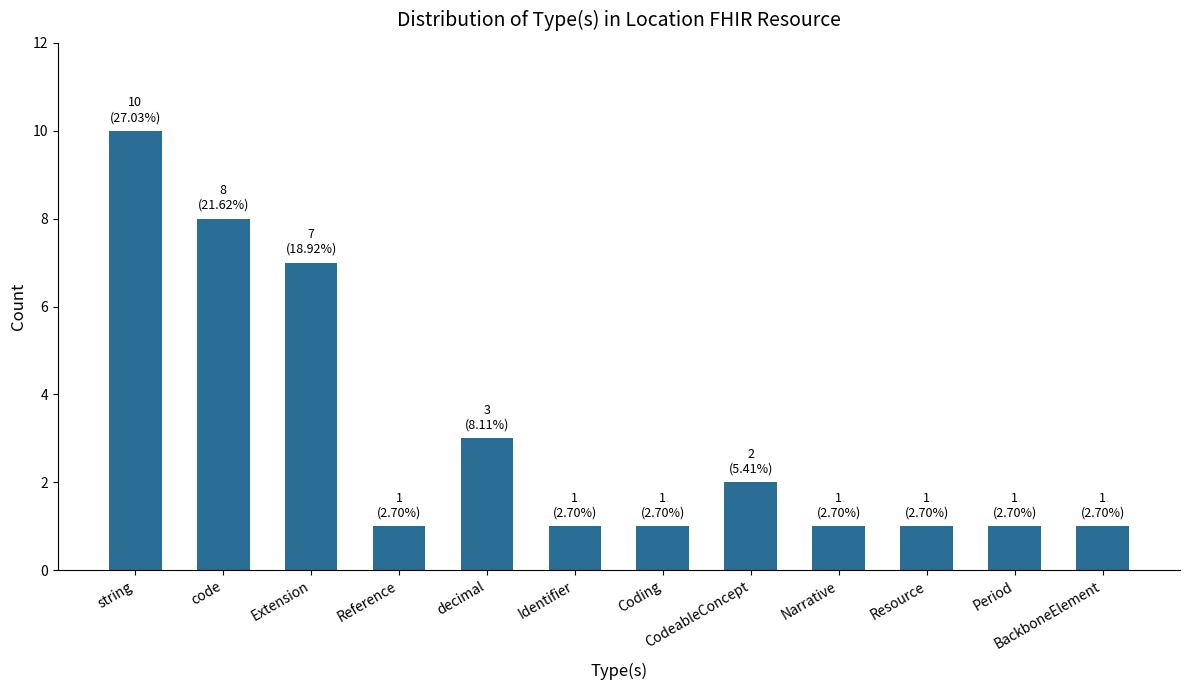

How many series are shown in this chart?

1